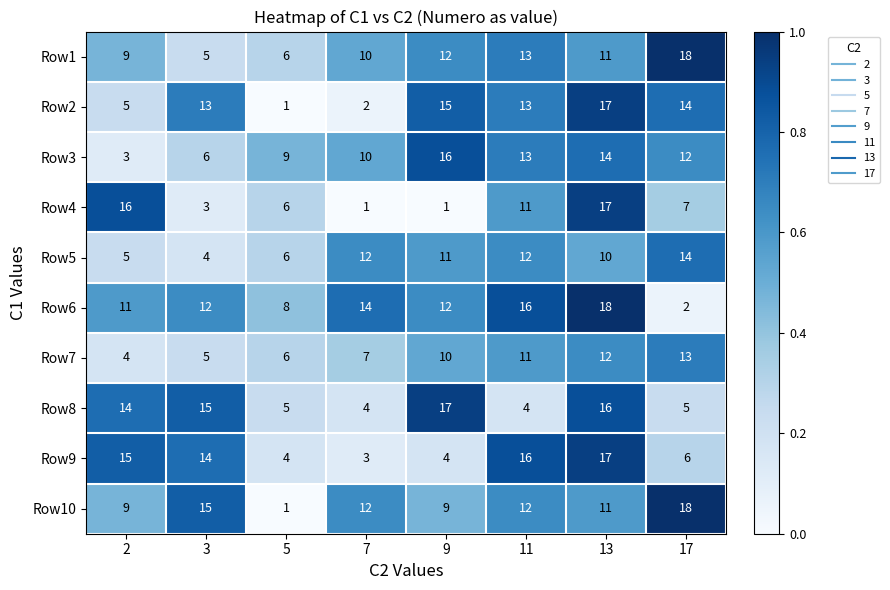

The value of Row2 at 17 is 4. True or false?

False